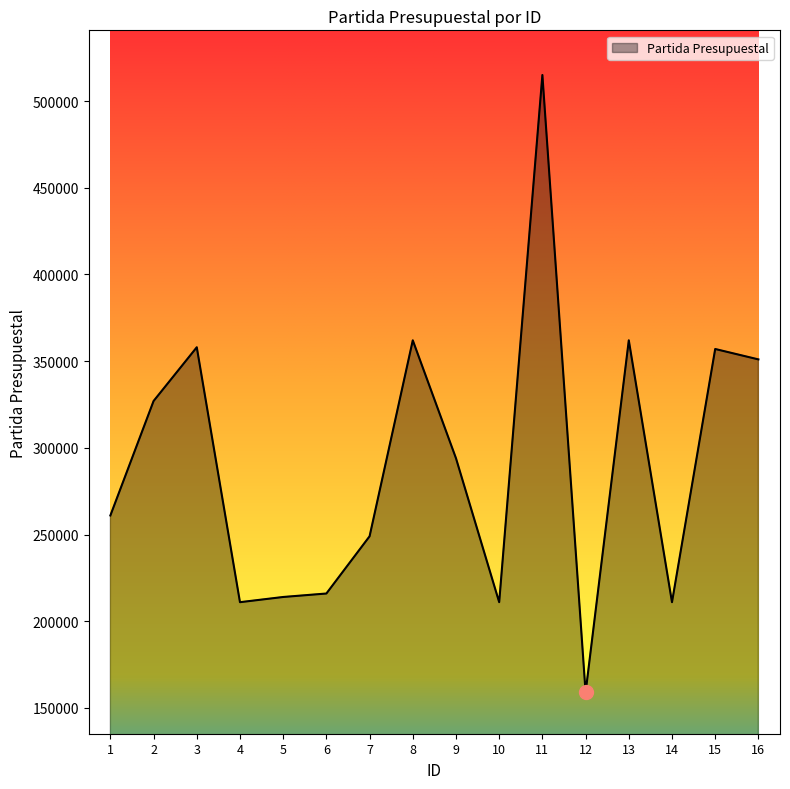

What is the maximum value shown in the chart?

515001